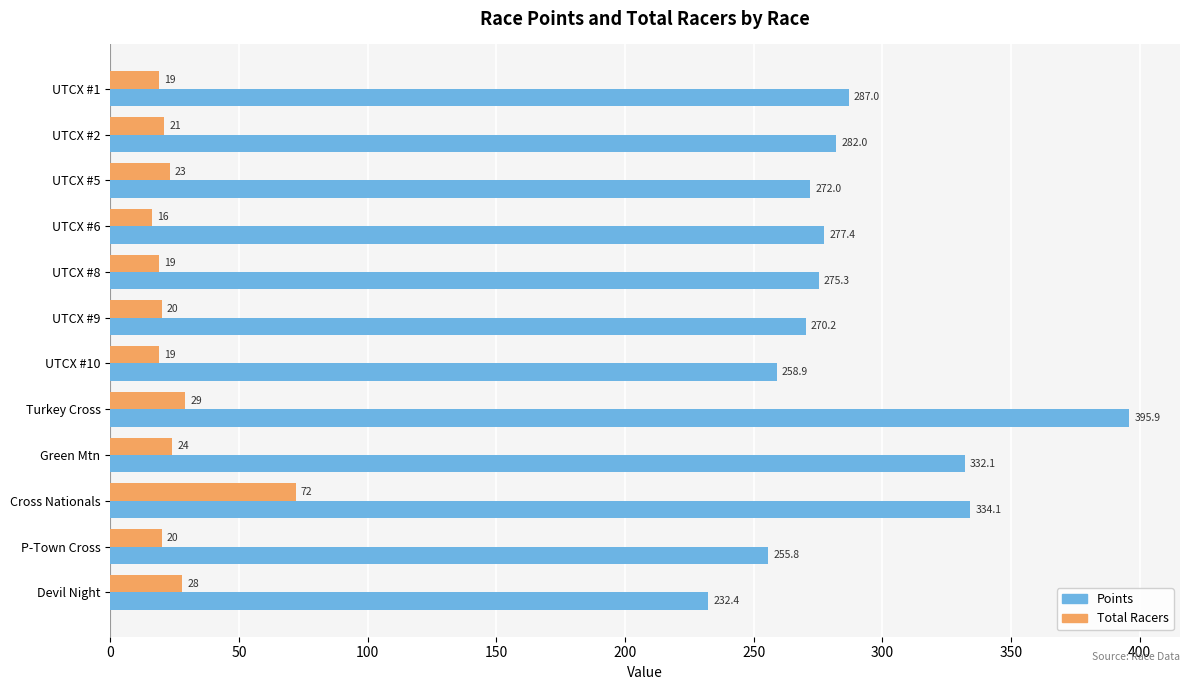

Is it true that Points equals 232.4 at Devil Night?

True